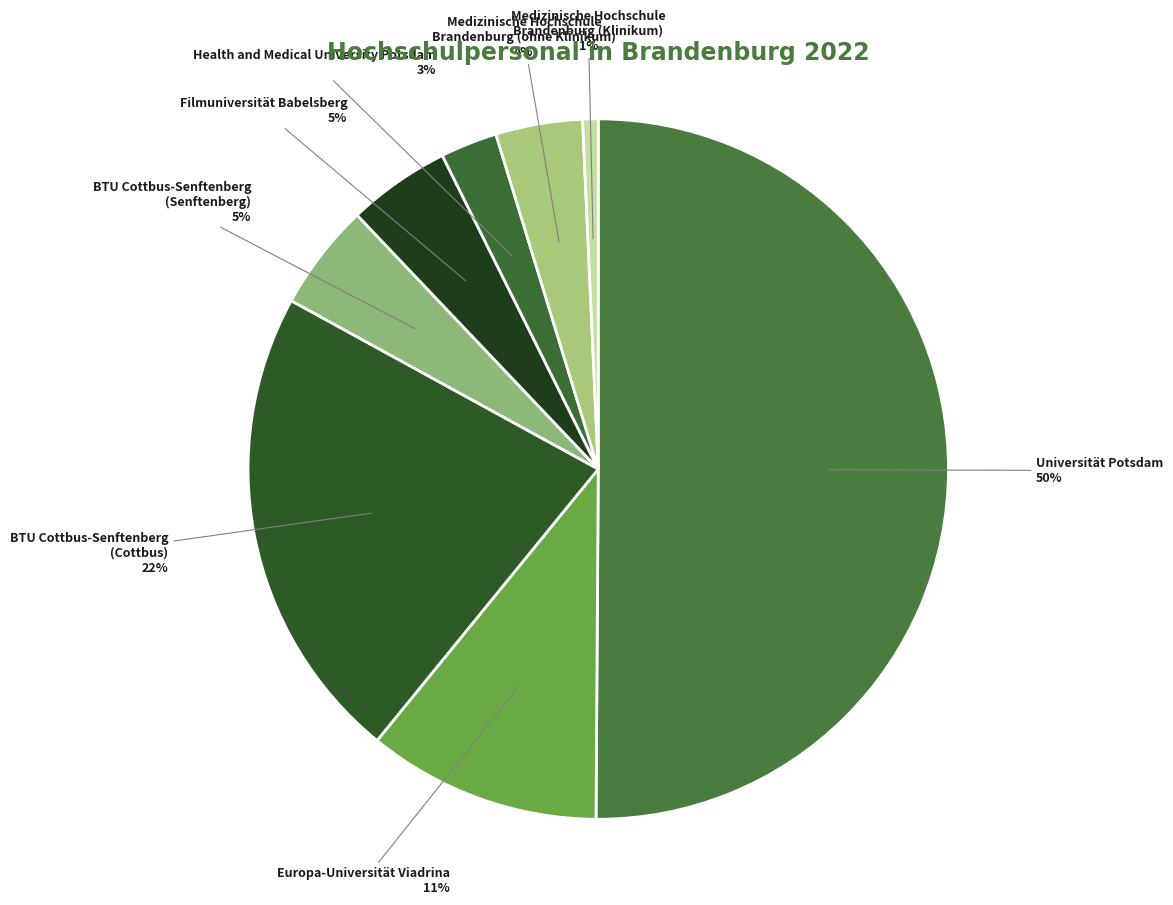

Is the sum of Health and Medical University Potsdam and BTU Cottbus-Senftenberg (Senftenberg) greater than half?

No